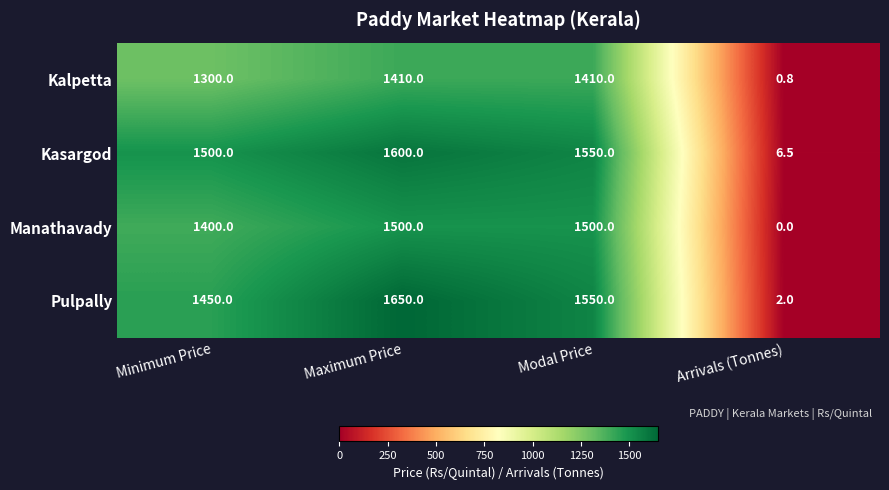

Rank the series by their maximum value, from highest to lowest.

Pulpally, Kasargod, Manathavady, Kalpetta